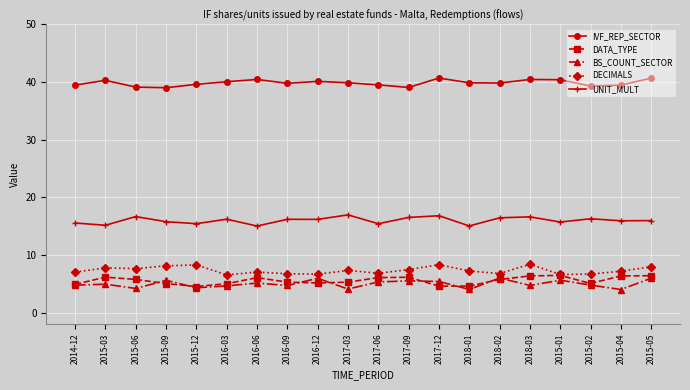

Which series has the largest range (max minus min)?

BS_COUNT_SECTOR